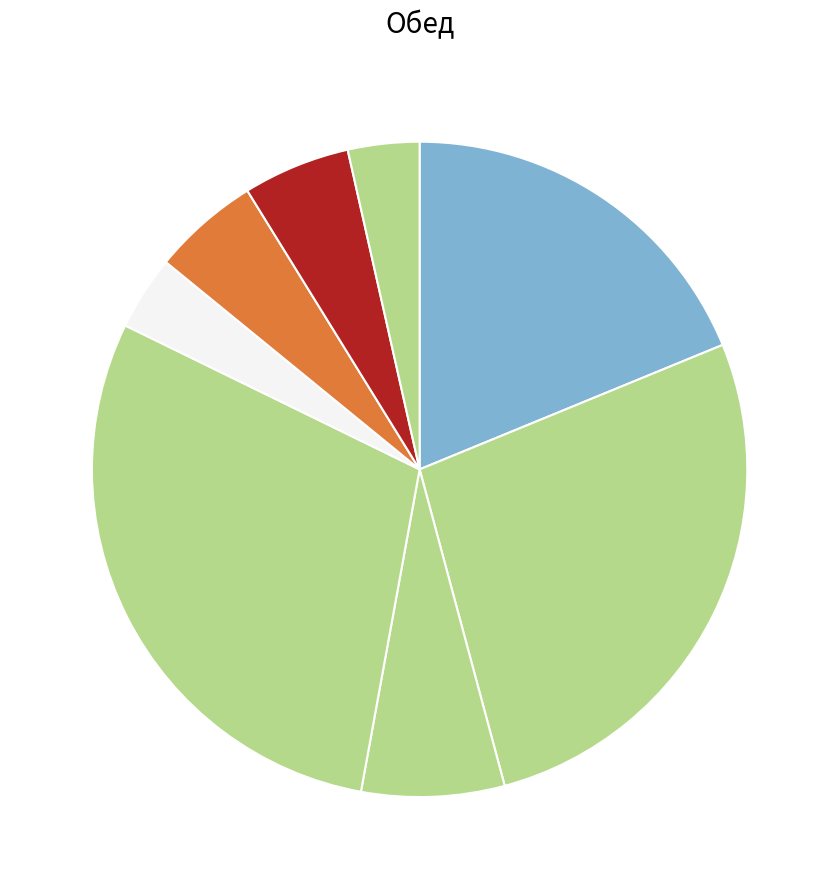

How many slices are in this pie chart?

8